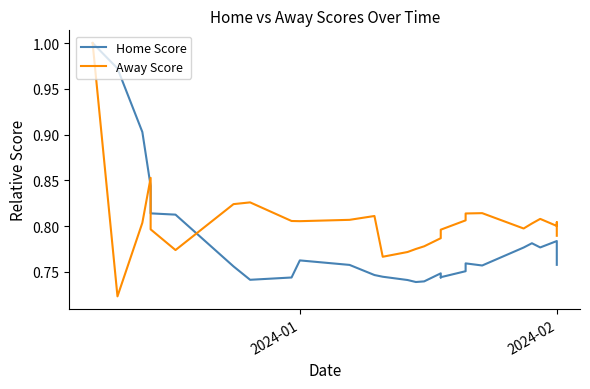

True or false: Home Score has more than 0 interior local peaks.

True